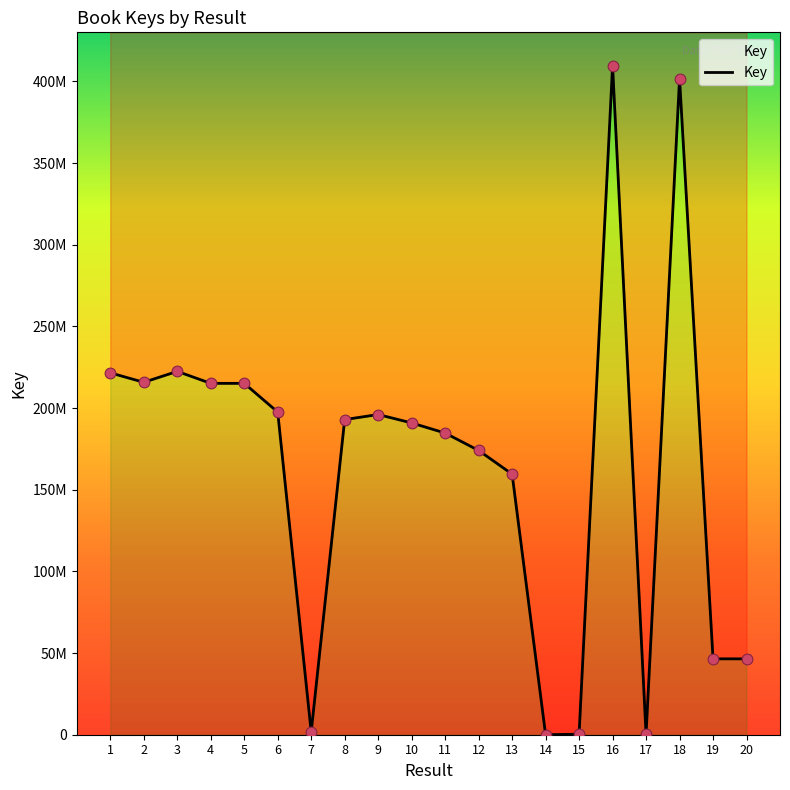

What is the change in value from 6 to 8?

-4618124